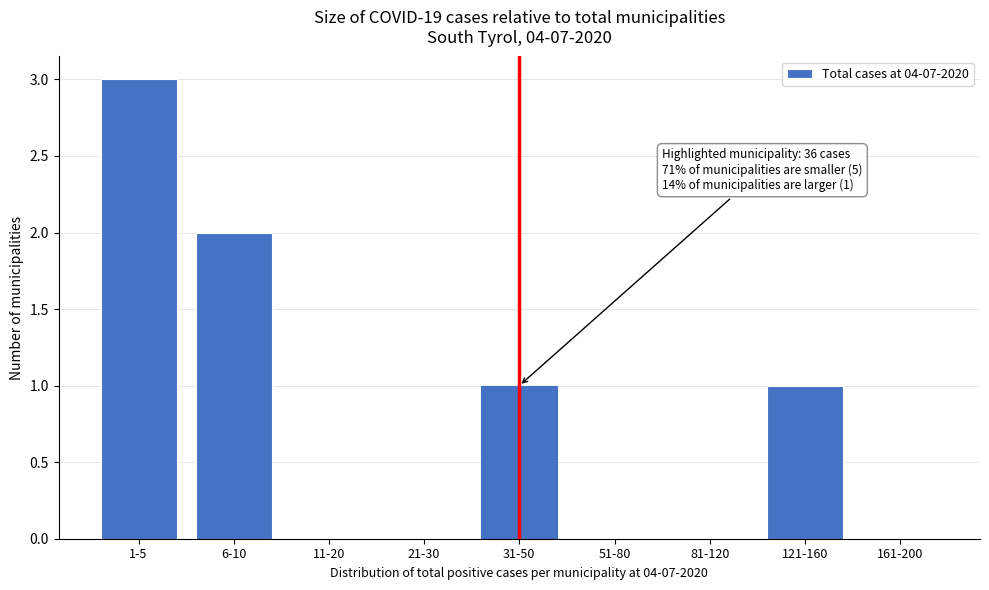

Reading right to left, list all the values displayed in this chart.

161-200=0	121-160=1	81-120=0	51-80=0	31-50=1	21-30=0	11-20=0	6-10=2	1-5=3